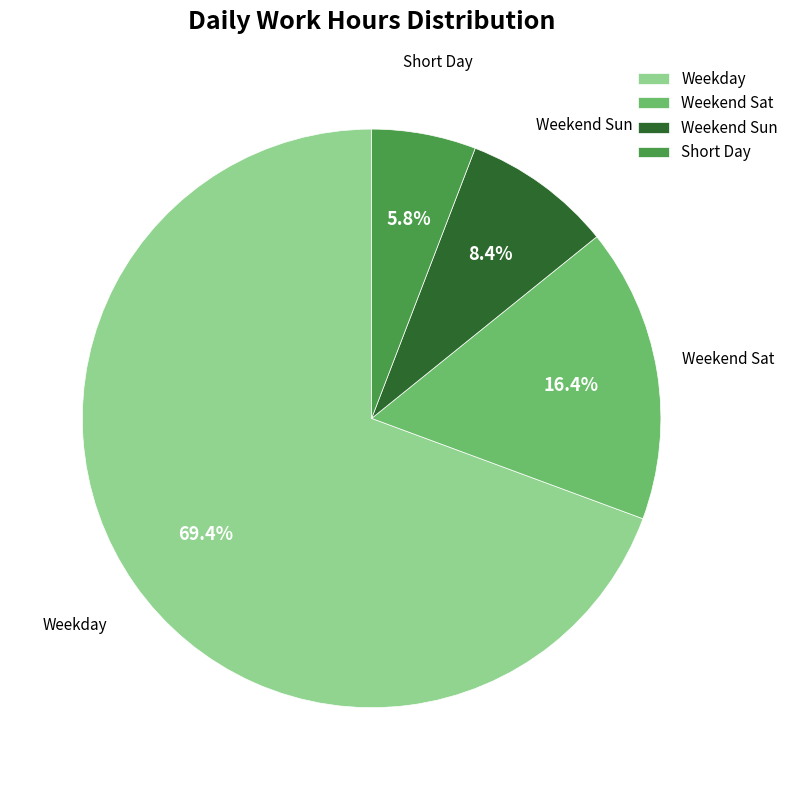

Which has a higher value, Weekend Sat or Short Day?

Weekend Sat